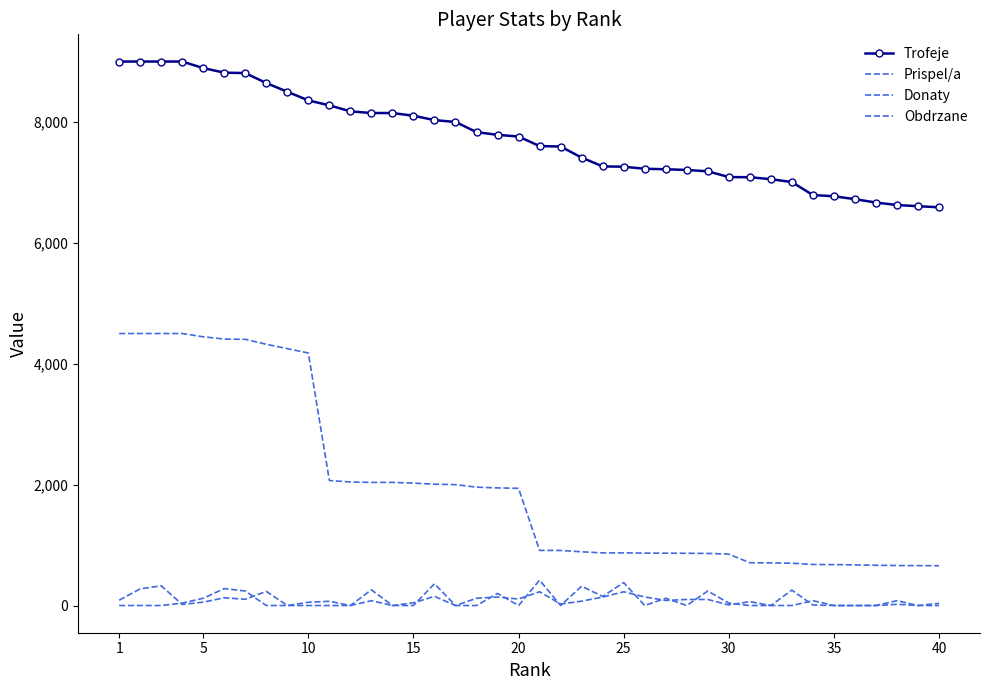

How many lines are shown in the chart?

4